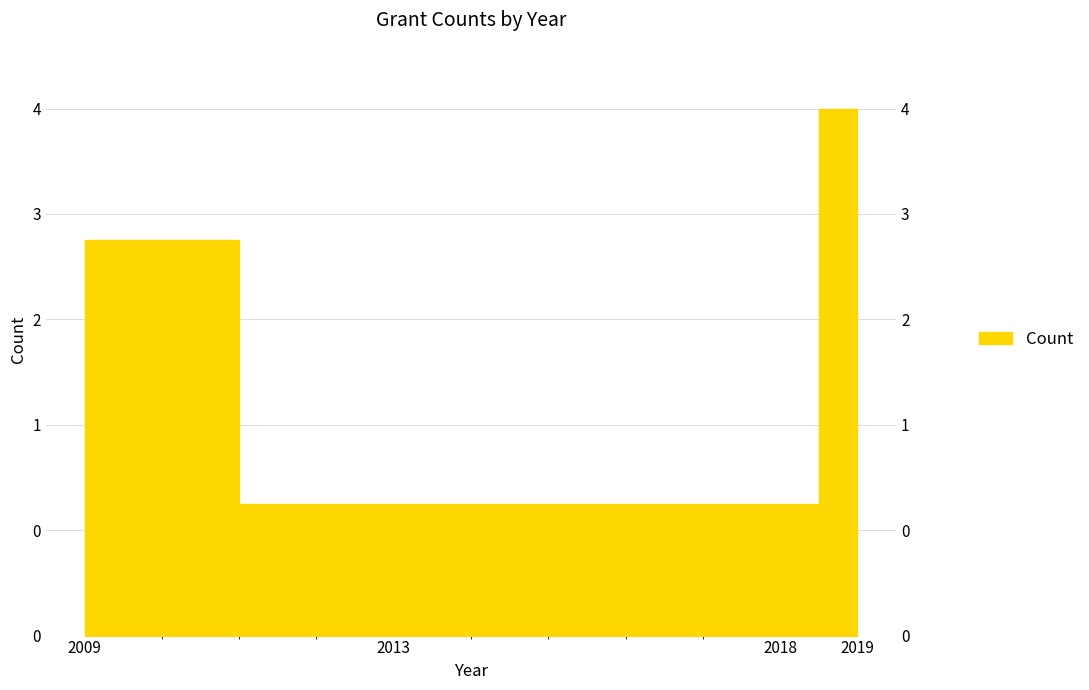

List the labels in order of value, smallest first.

2013, 2018, 2009, 2019